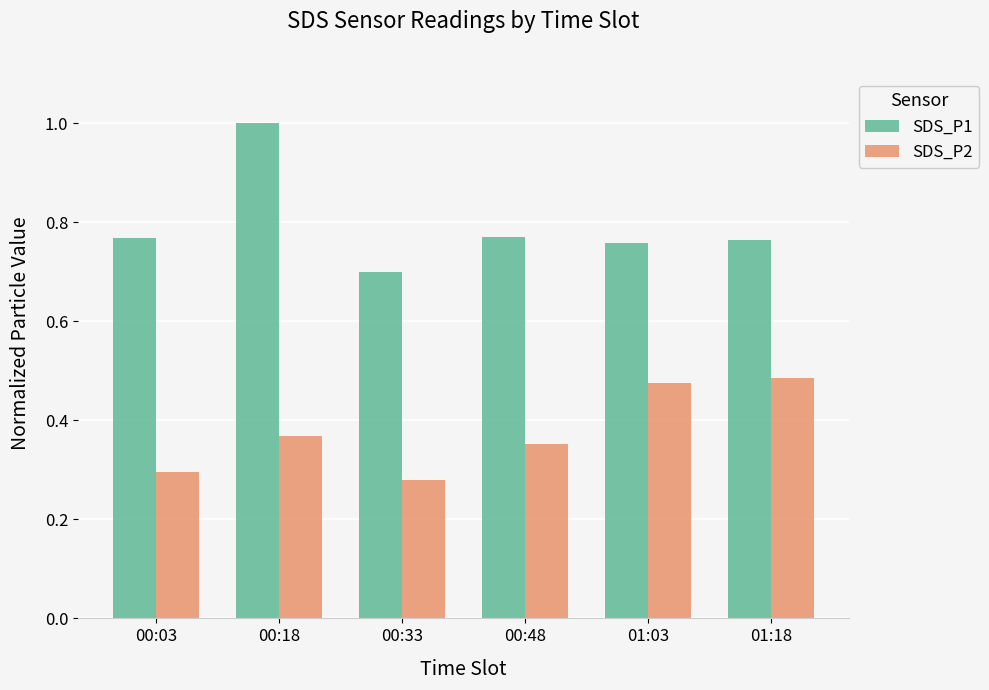

Count the number of data series in this chart.

2